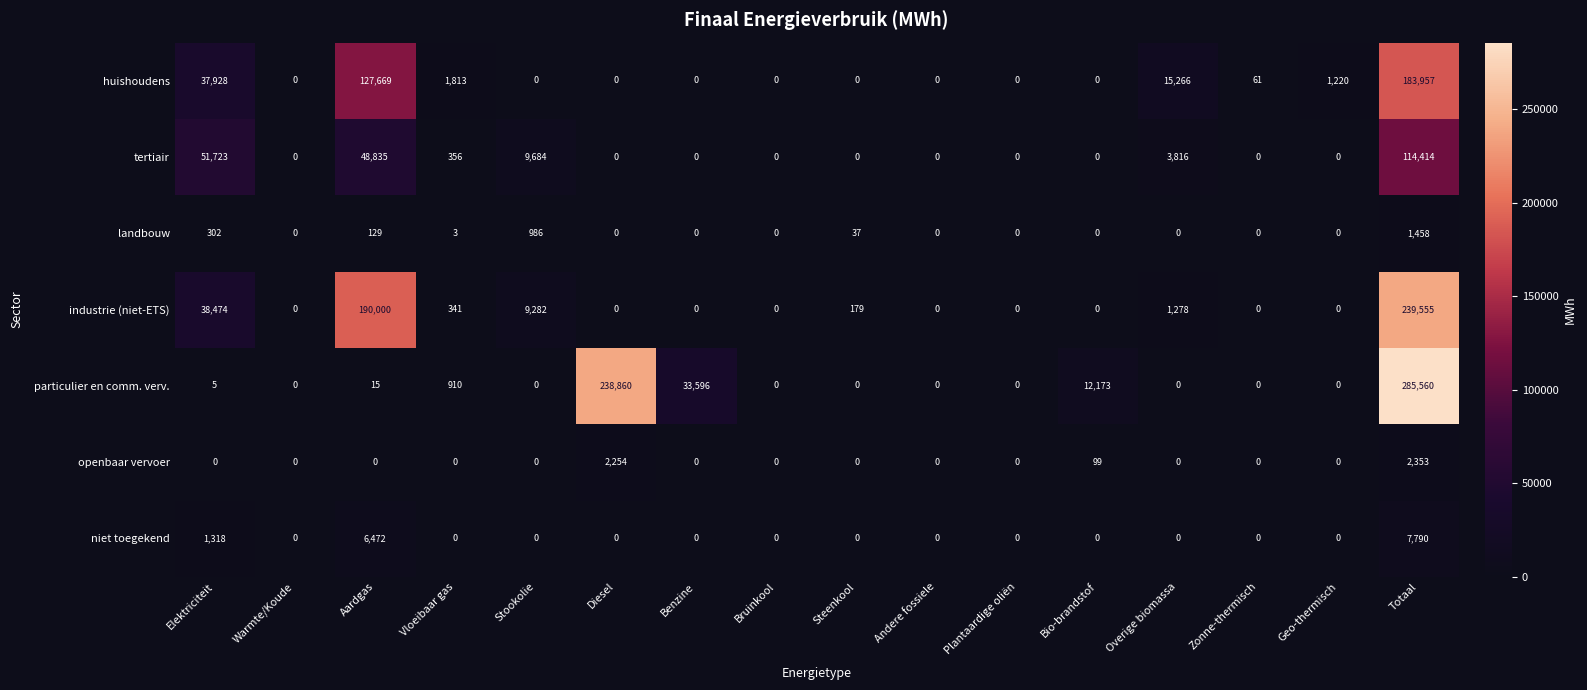

List the series in order of their peak value, highest first.

particulier en comm. verv., industrie (niet-ETS), huishoudens, tertiair, niet toegekend, openbaar vervoer, landbouw